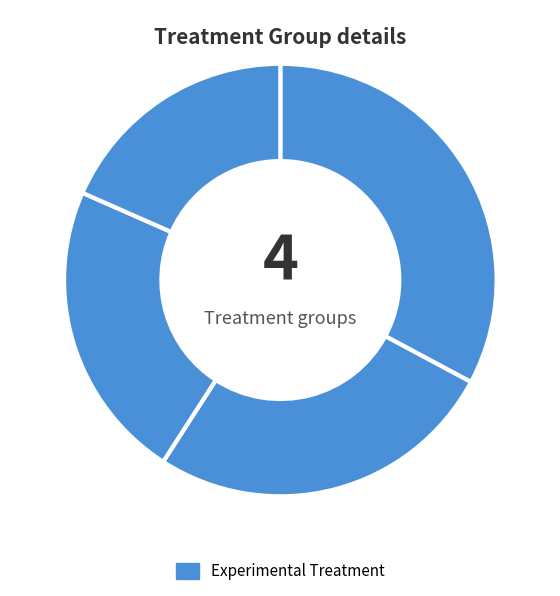

How many slices are in this pie chart?

4